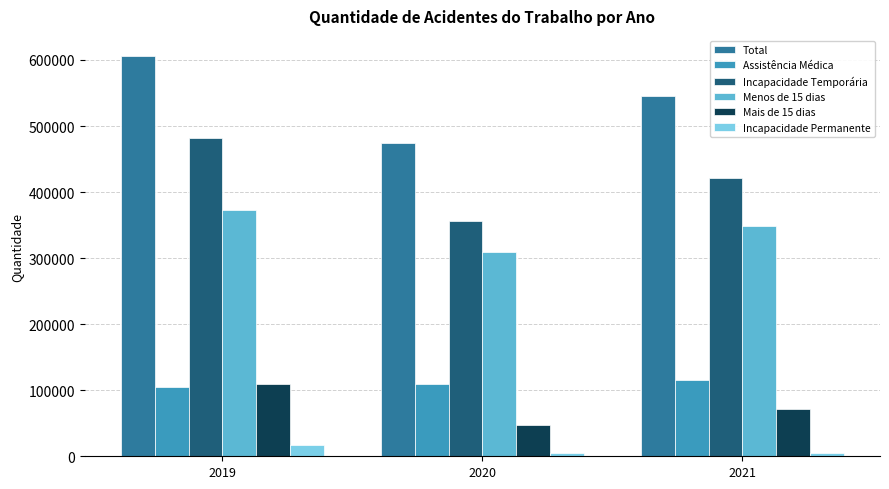

The value of Incapacidade Temporária at 2019 is 482349. True or false?

True